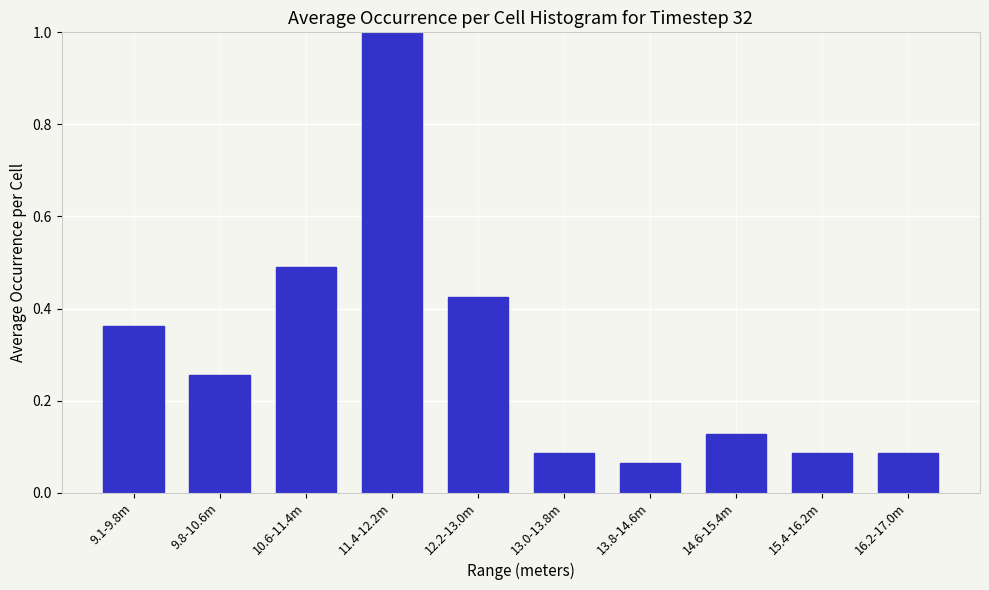

What is the label of the 6th bar from the right?

12.2-13.0m